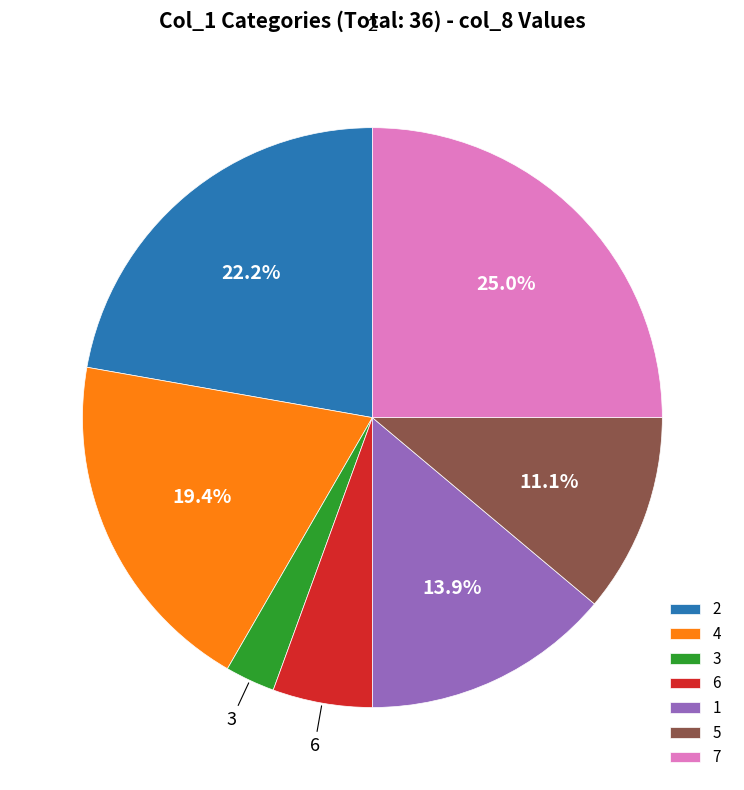

Combined, do 6 and 1 account for over 50%?

No